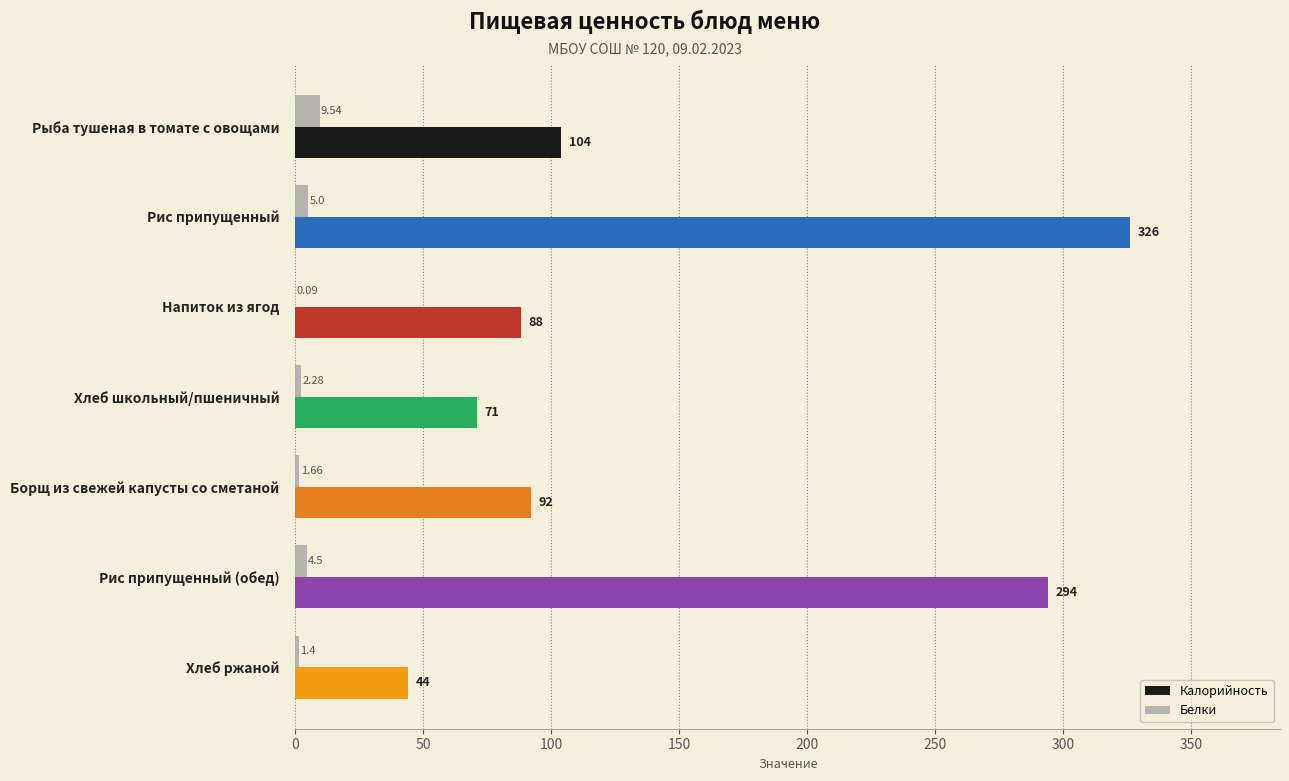

Which series has the largest range (max minus min)?

Калорийность